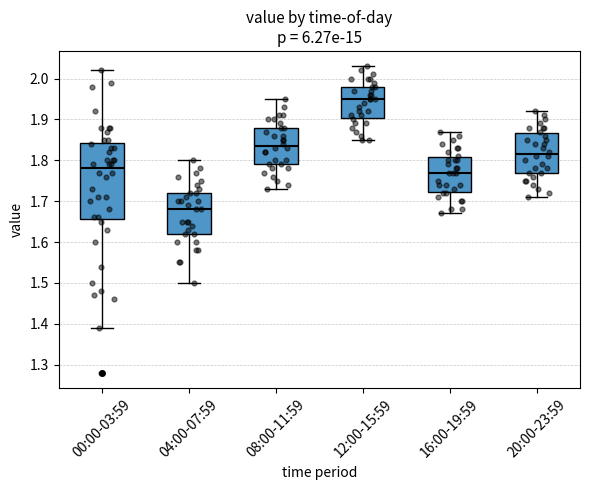

Comparing the boxes themselves (not the whiskers), which one is the tallest?

00:00-03:59